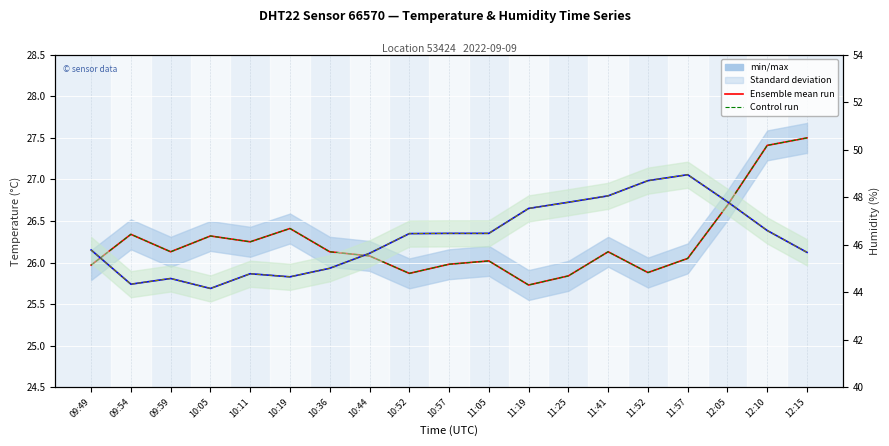

What is the difference between the second highest and minimum values in the Ensemble mean run (temperature) series?

1.7